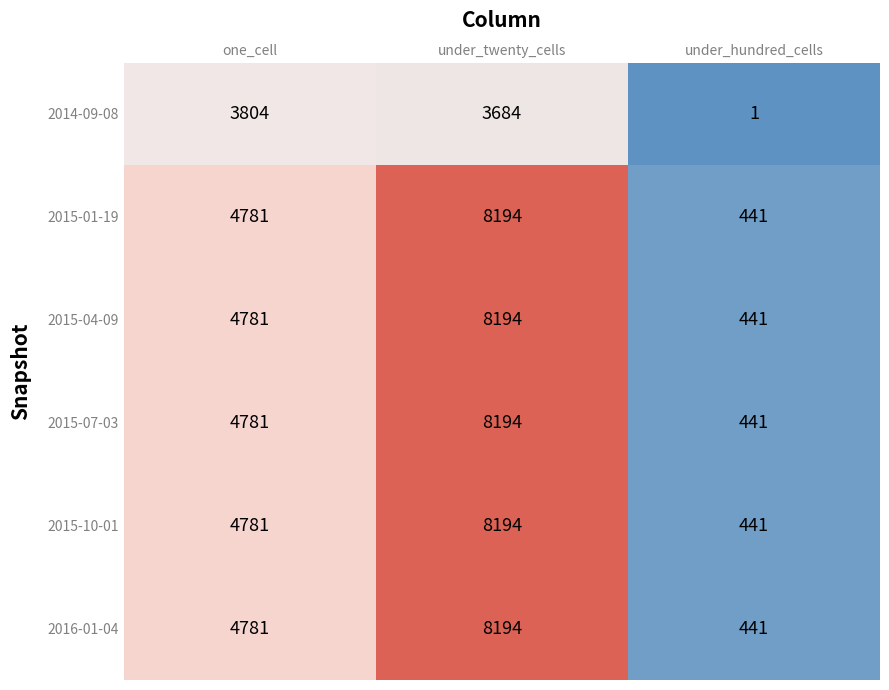

List the labels in order of 2015-04-09 value, largest first.

under_twenty_cells, one_cell, under_hundred_cells